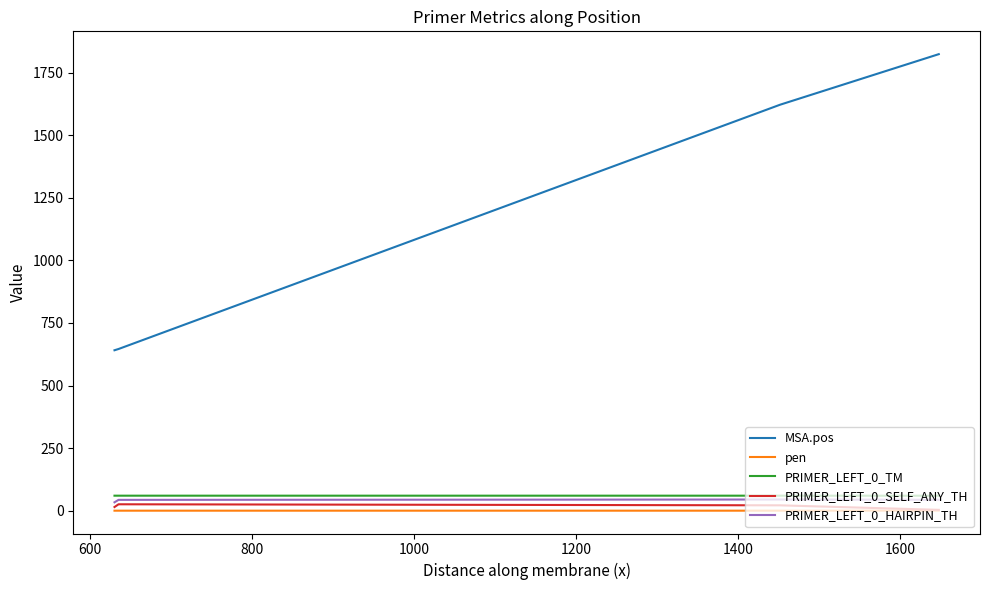

True or false: PRIMER_LEFT_0_SELF_ANY_TH and PRIMER_LEFT_0_HAIRPIN_TH cross at least once.

False